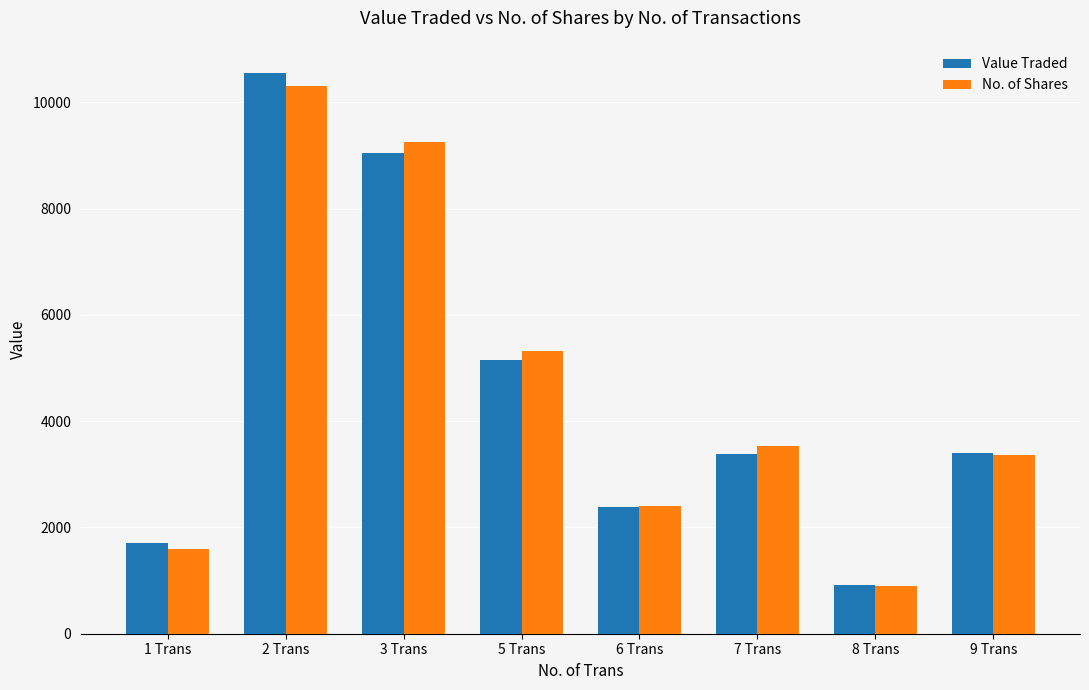

What is the label of the 8th bar from the right?

1 Trans